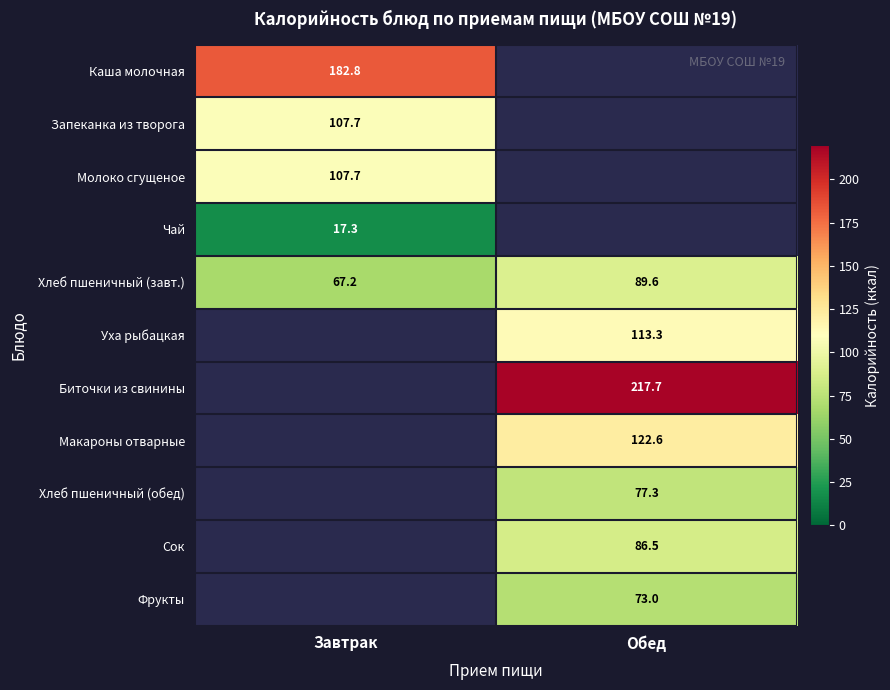

What is the average value of the Хлеб пшеничный (завт.) series?

78.4